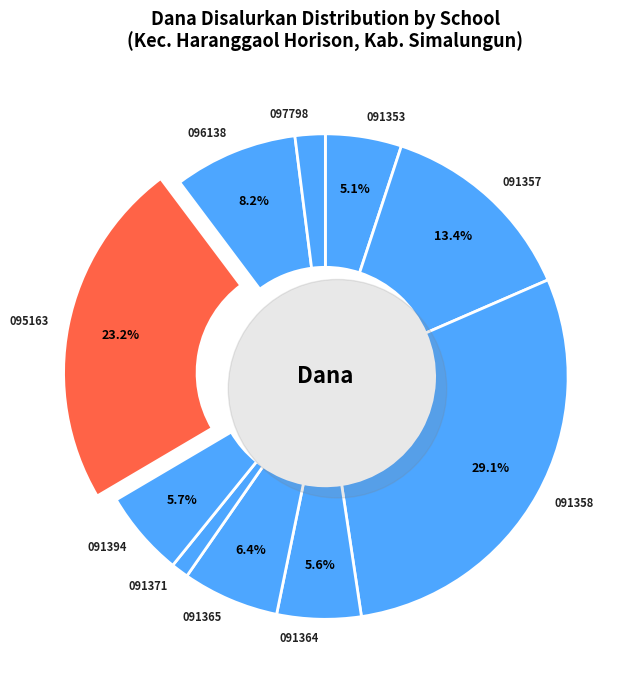

Approximately how many times larger is the value at SD NEGERI 091358 HARANGGAOL compared to SD NEGERI 091353 HALAOTAN?

5.8